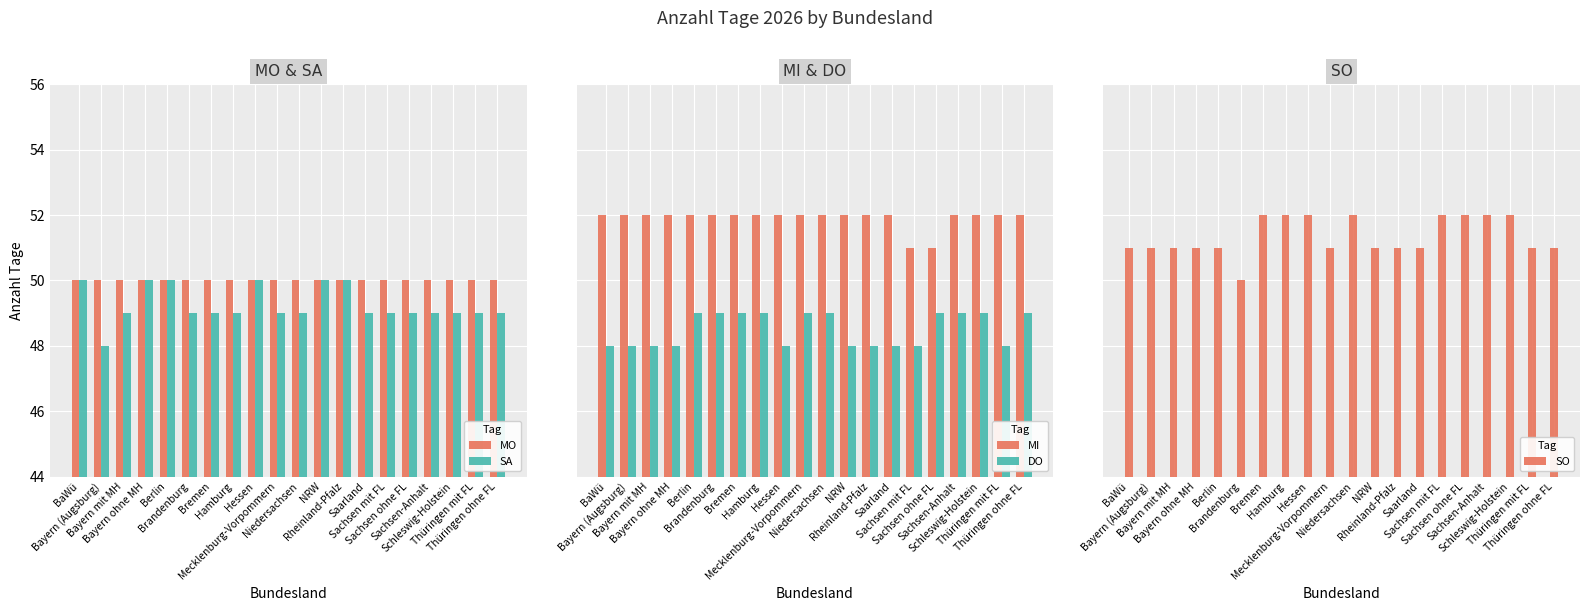

Reading left to right, what are all the values shown in this chart?

MO: 50	50	50	50	50	50	50	50	50	50	50	50	50	50	50	50	50	50	50	50
SA: 50	48	49	50	50	49	49	49	50	49	49	50	50	49	49	49	49	49	49	49
MI: 52	52	52	52	52	52	52	52	52	52	52	52	52	52	51	51	52	52	52	52
DO: 48	48	48	48	49	49	49	49	48	49	49	48	48	48	48	49	49	49	48	49
SO: 51	51	51	51	51	50	52	52	52	51	52	51	51	51	52	52	52	52	51	51